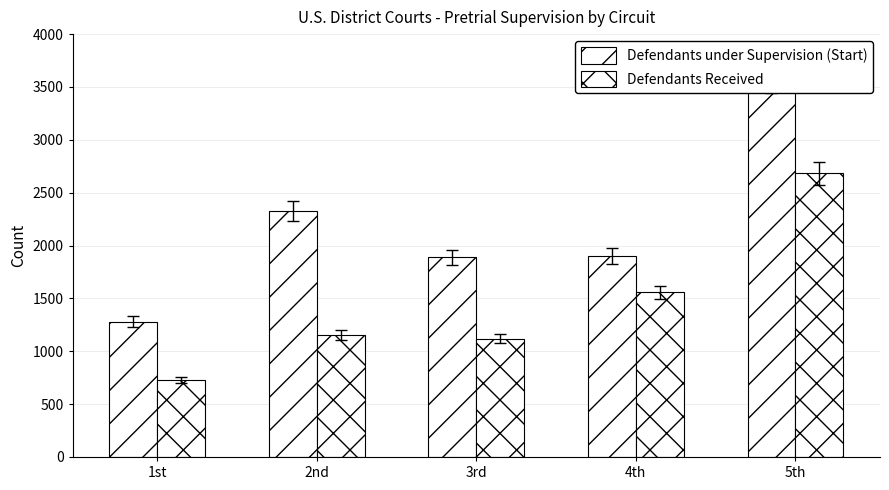

What is the difference between the second highest and second lowest values in the Defendants Received series?

437